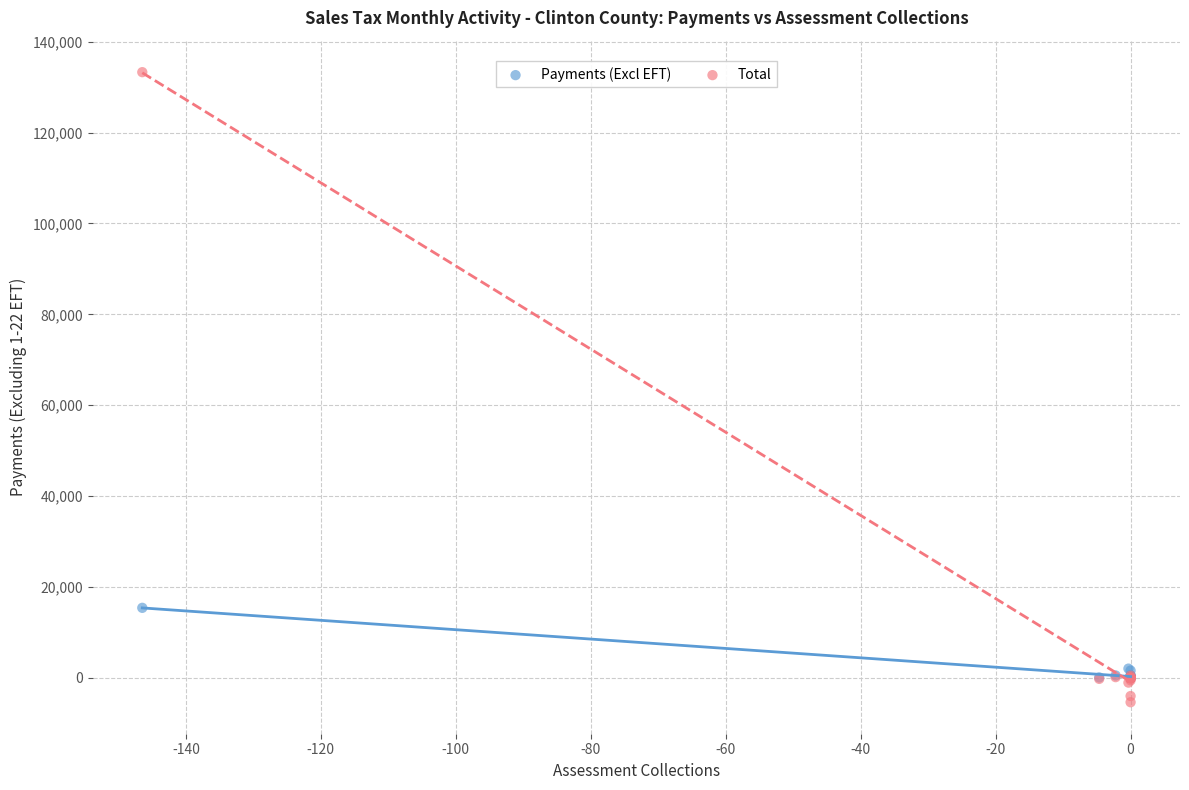

Across all series, what Y value is closest to 63959?

15391.3